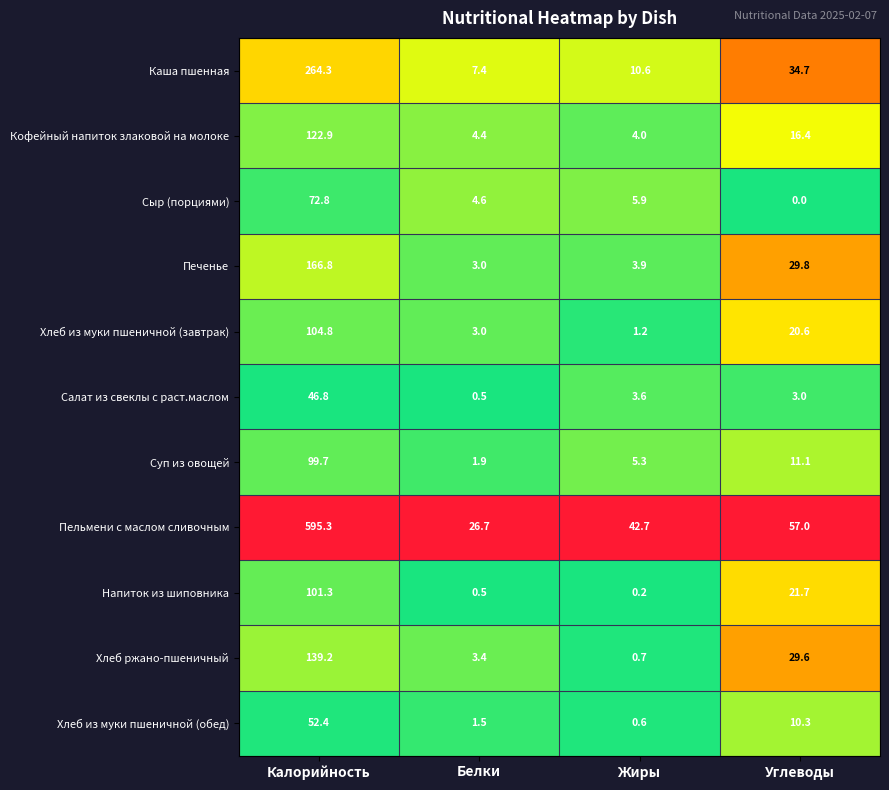

At which label does Сыр (порциями) first exceed 5?

Калорийность